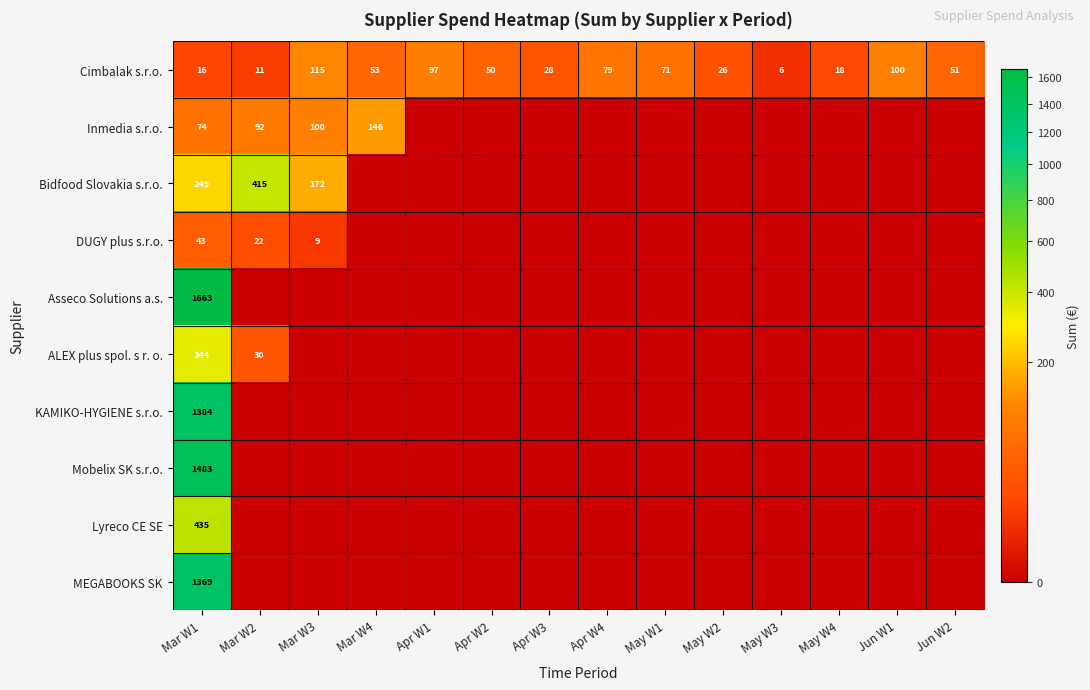

The value of Inmedia s.r.o. at Mar W2 is 60. True or false?

False